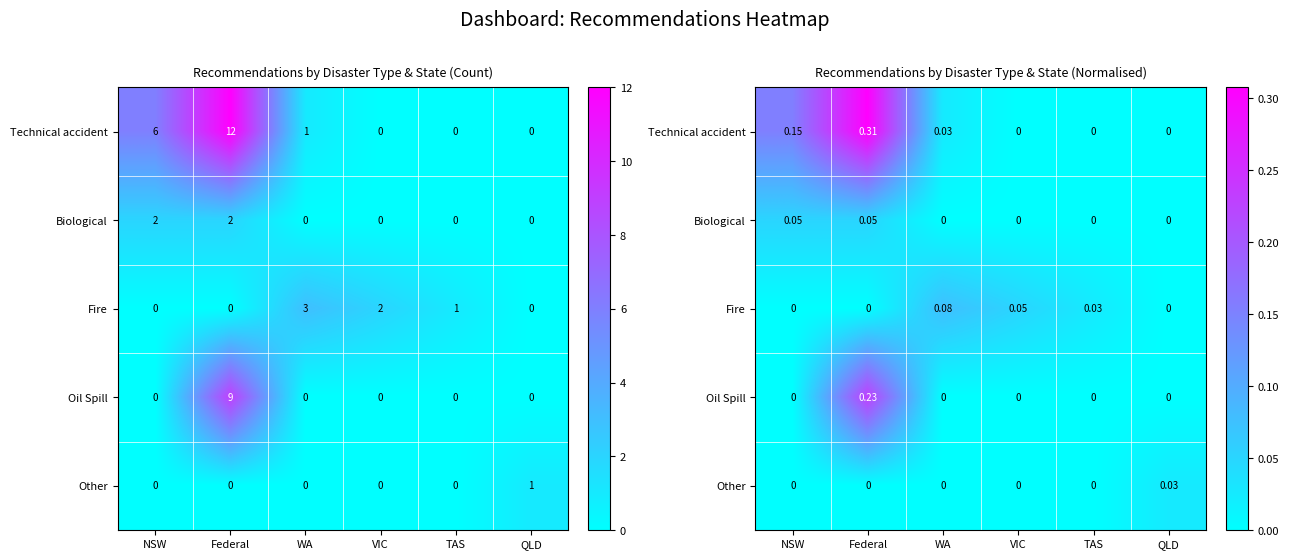

Which series has the widest spread of values?

Technical accident